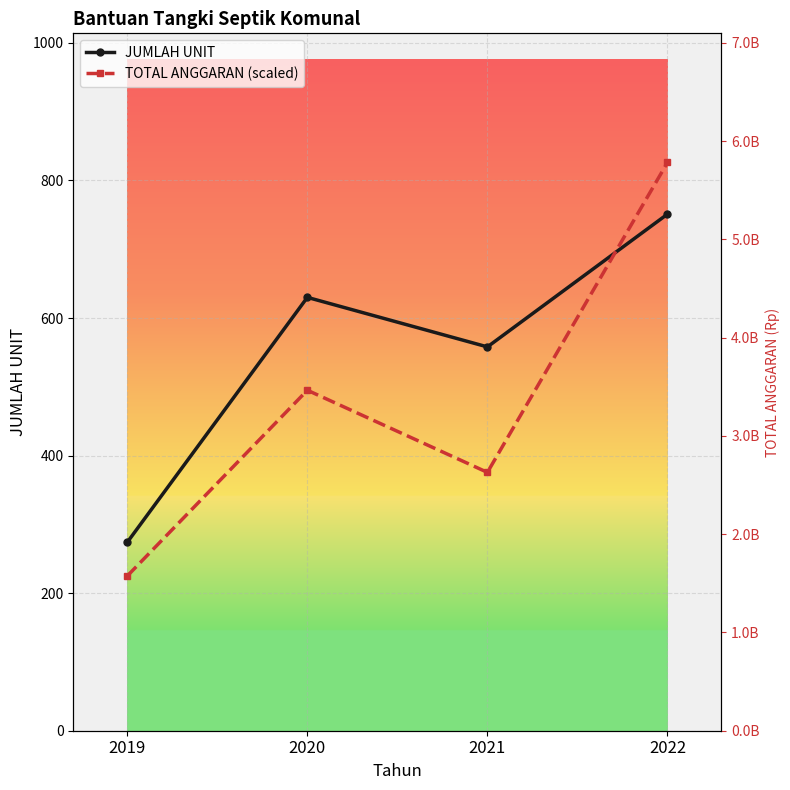

How many JUMLAH UNIT values are between 558 and 751?

3